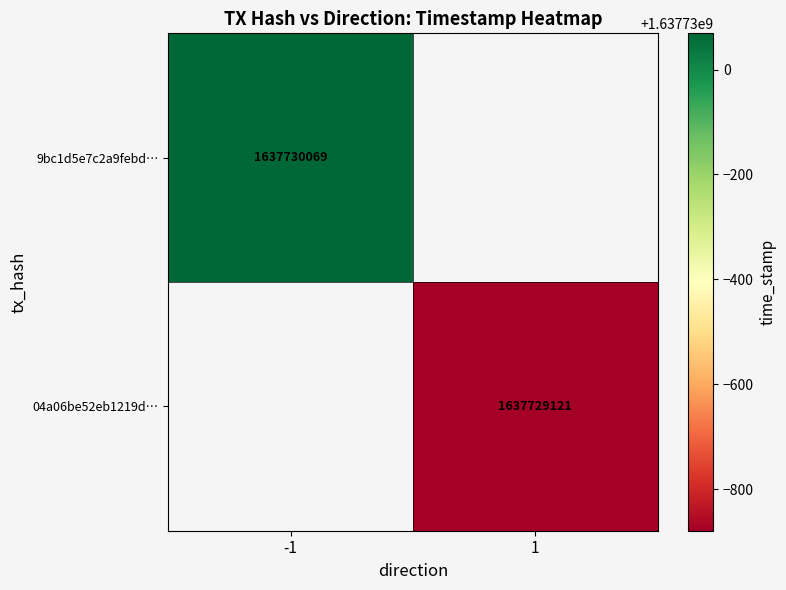

How many categories are shown in the chart?

2